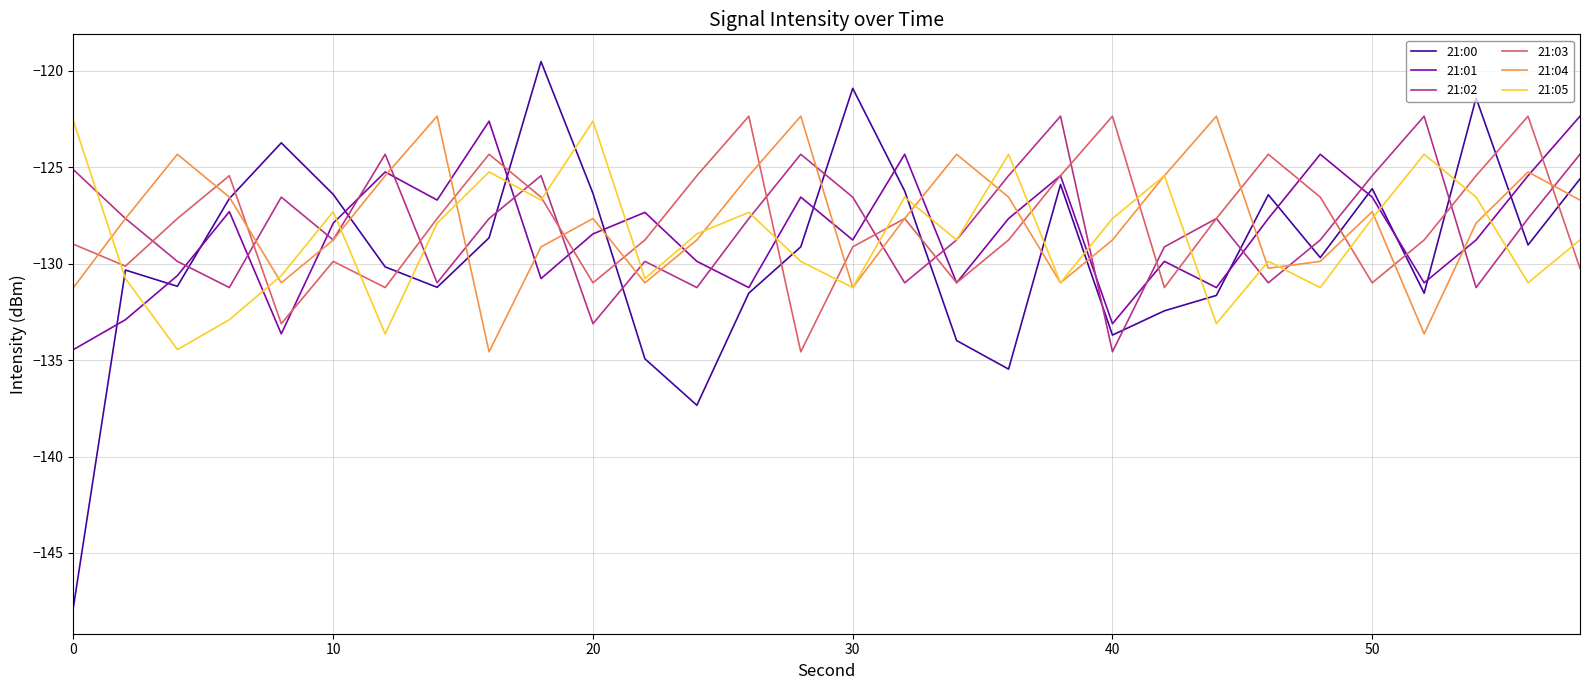

Which series has the widest spread of values?

21:00